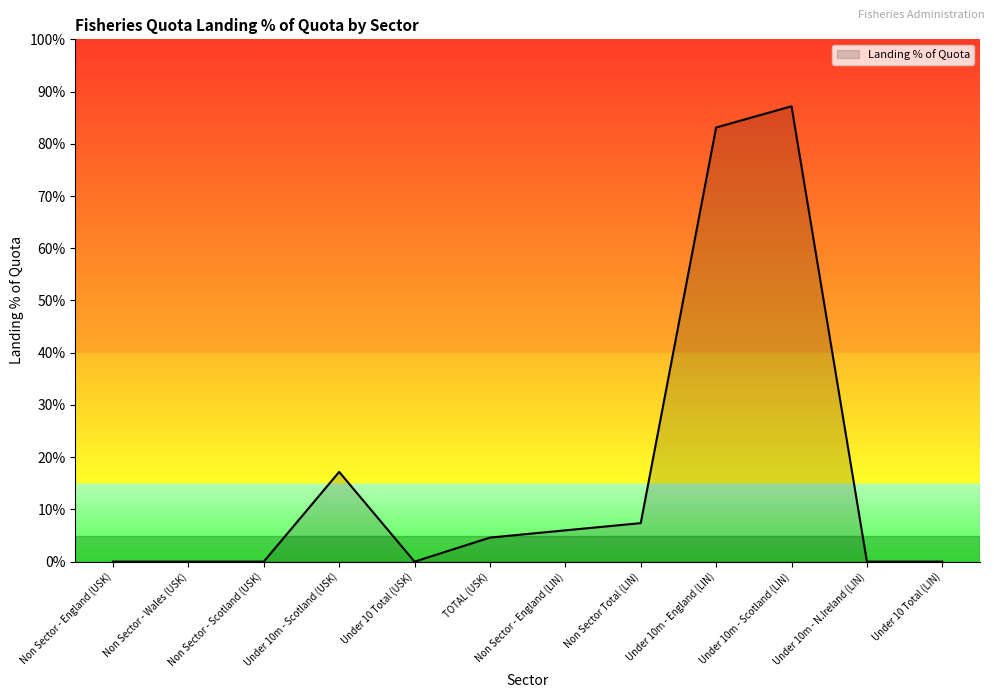

Between Under 10m - Scotland (USK) and Under 10 Total (USK), which is larger?

Under 10m - Scotland (USK)